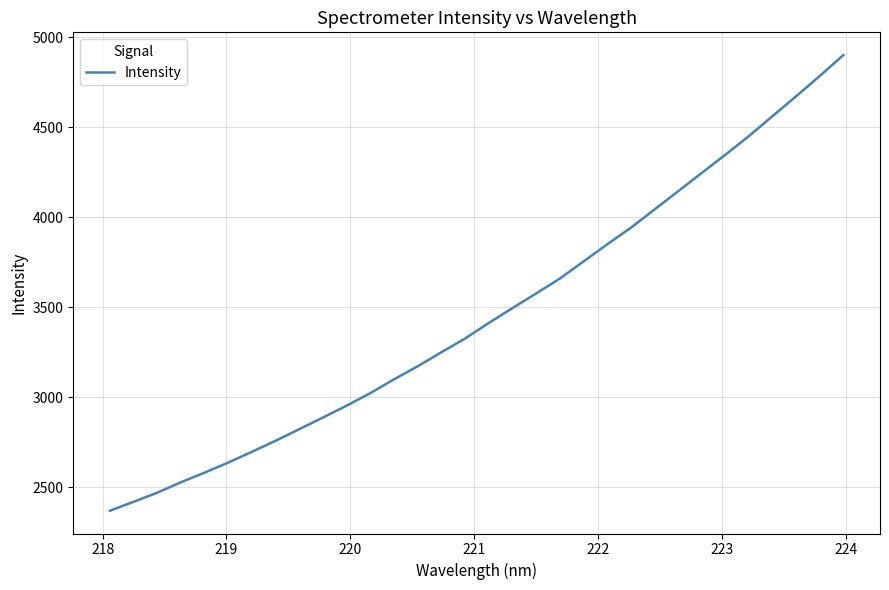

What is the difference between the maximum and minimum values?

2529.6